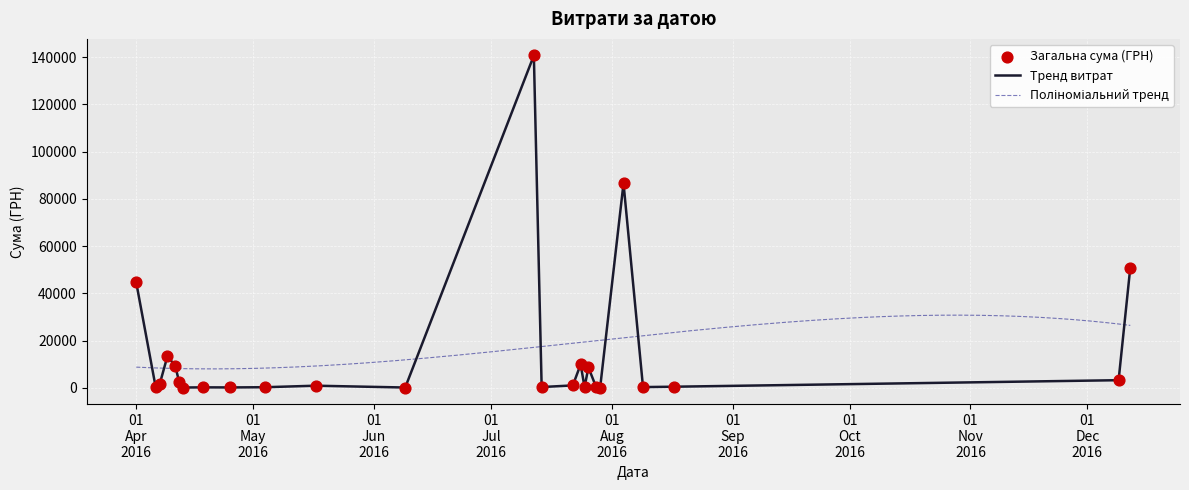

Which has a higher value, 13.04.2016 or 12.12.2016?

12.12.2016